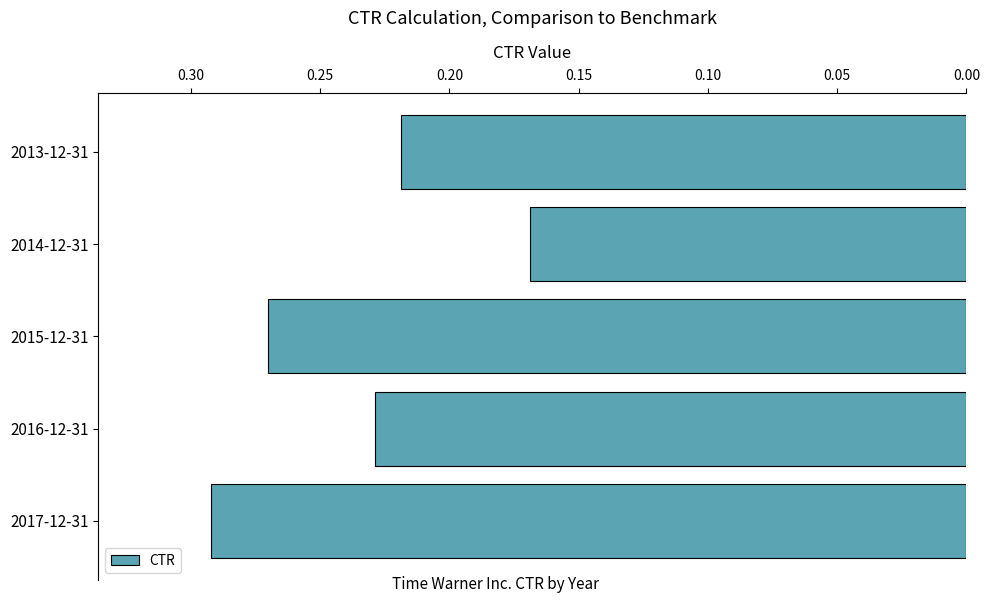

Is it true that the value at 2013-12-31 is 0.3?

False